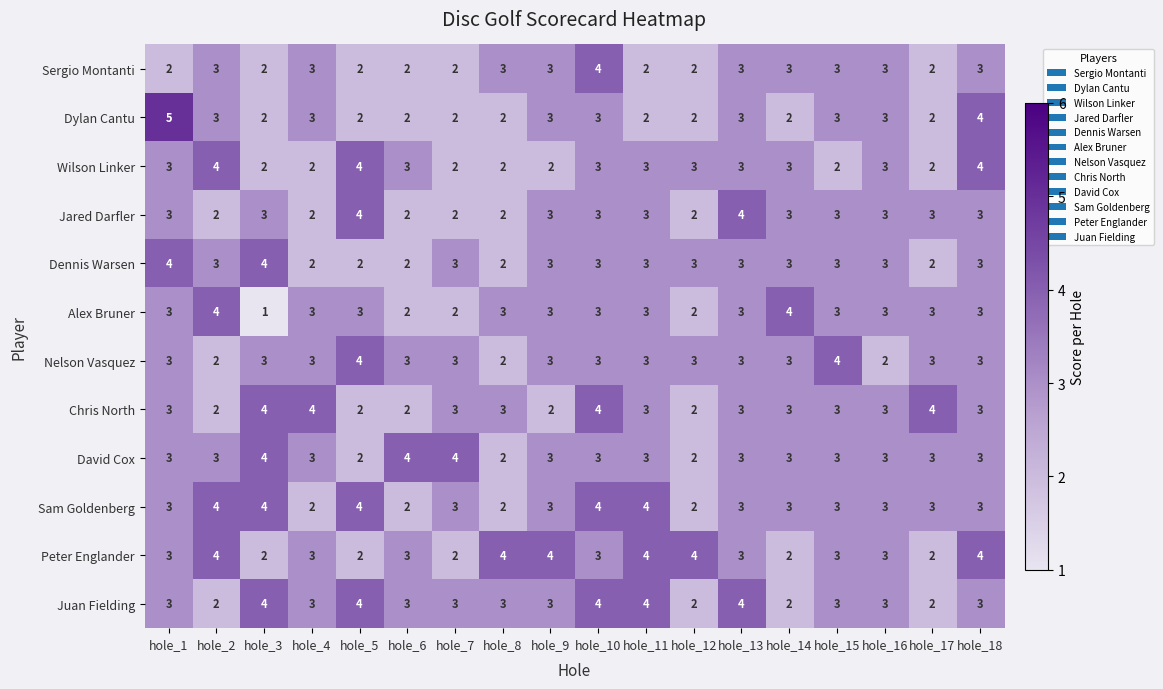

Which category has the lowest value across all series?

hole_3